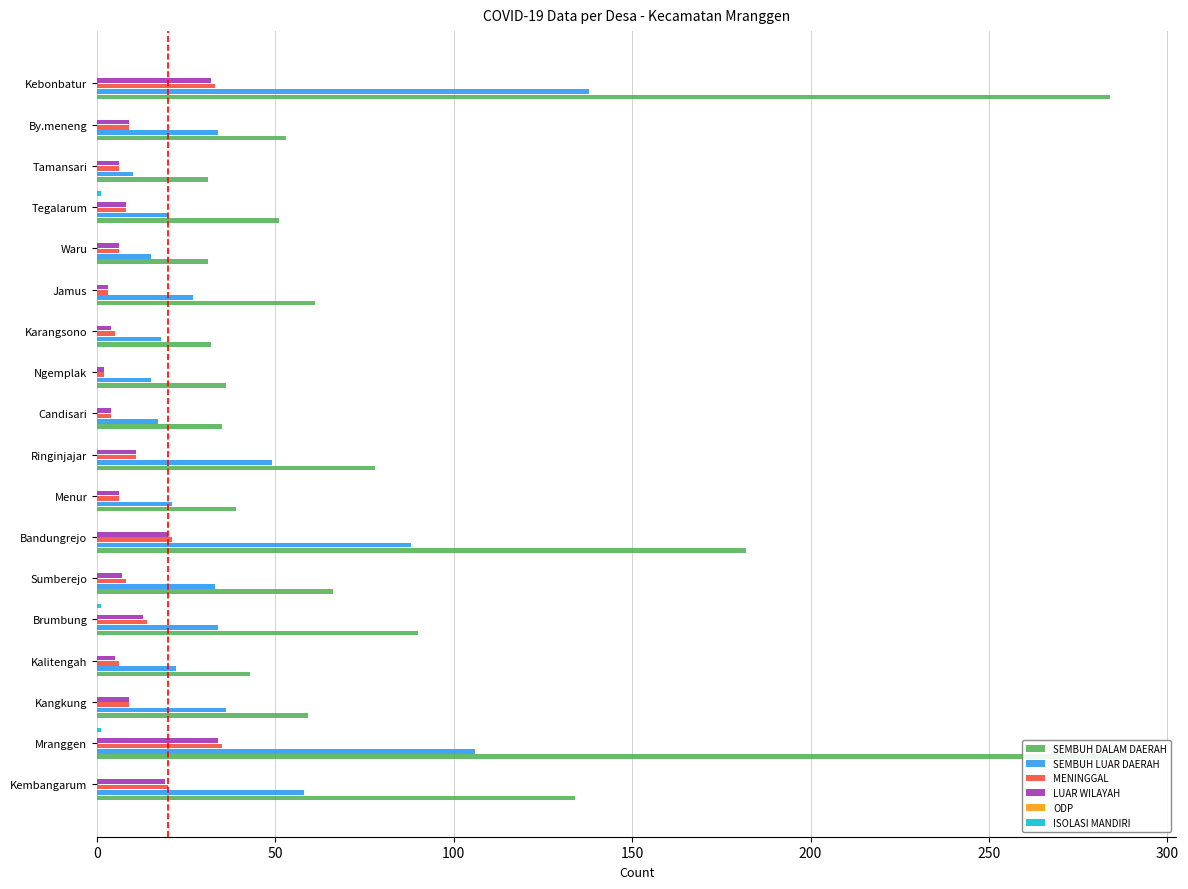

Reading left to right, list all the values displayed in this chart.

SEMBUH DALAM DAERAH: 134.0	288.0	59.0	43.0	90.0	66.0	182.0	39.0	78.0	35.0	36.0	32.0	61.0	31.0	51.0	31.0	53.0	284.0
SEMBUH LUAR DAERAH: 58.0	106.0	36.0	22.0	34.0	33.0	88.0	21.0	49.0	17.0	15.0	18.0	27.0	15.0	20.0	10.0	34.0	138.0
MENINGGAL: 20.0	35.0	9.0	6.0	14.0	8.0	21.0	6.0	11.0	4.0	2.0	5.0	3.0	6.0	8.0	6.0	9.0	33.0
LUAR WILAYAH: 19.0	34.0	9.0	5.0	13.0	7.0	20.0	6.0	11.0	4.0	2.0	4.0	3.0	6.0	8.0	6.0	9.0	32.0
ODP: 0.1	0.1	0.1	0.1	0.1	0.1	0.1	0.1	0.1	0.1	0.1	0.1	0.1	0.1	0.1	0.1	0.1	0.1
ISOLASI MANDIRI: 0.0	1.0	0.0	0.0	1.0	0.0	0.0	0.0	0.0	0.0	0.0	0.0	0.0	0.0	1.0	0.0	0.0	0.0